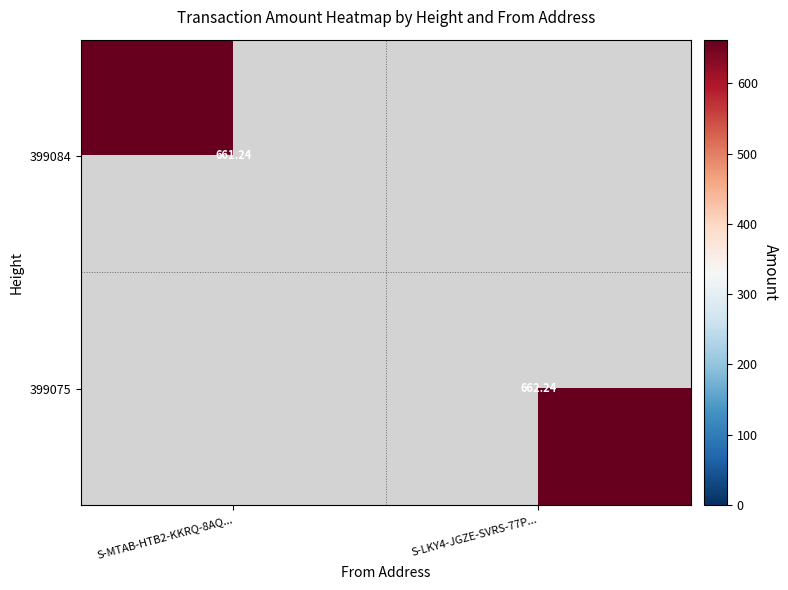

Which has a higher value, S-LKY4-JGZE-SVRS-77P... or S-MTAB-HTB2-KKRQ-8AQ...?

S-MTAB-HTB2-KKRQ-8AQ...